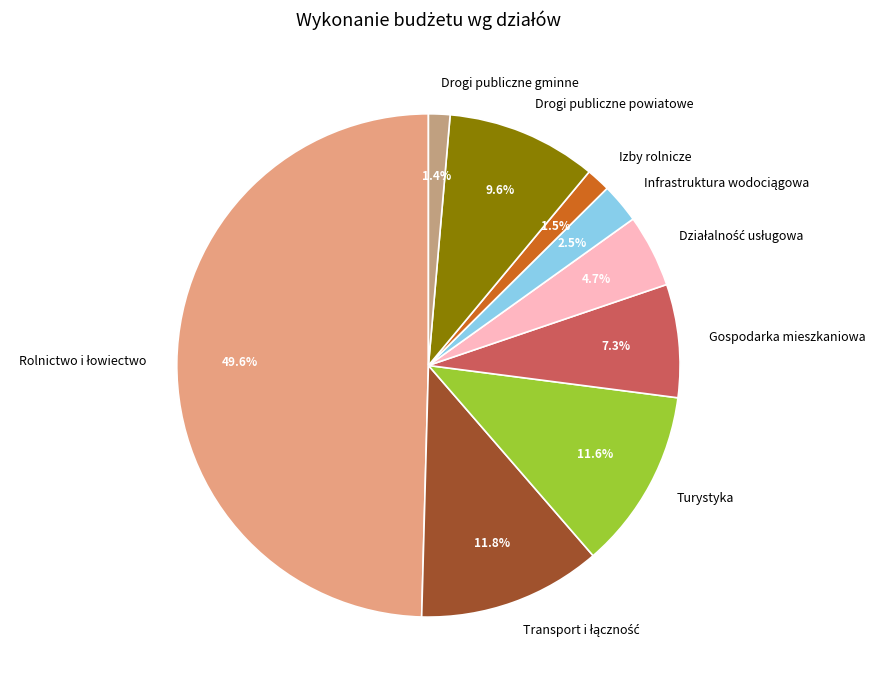

Does Gospodarka mieszkaniowa represent more than half of the total?

No